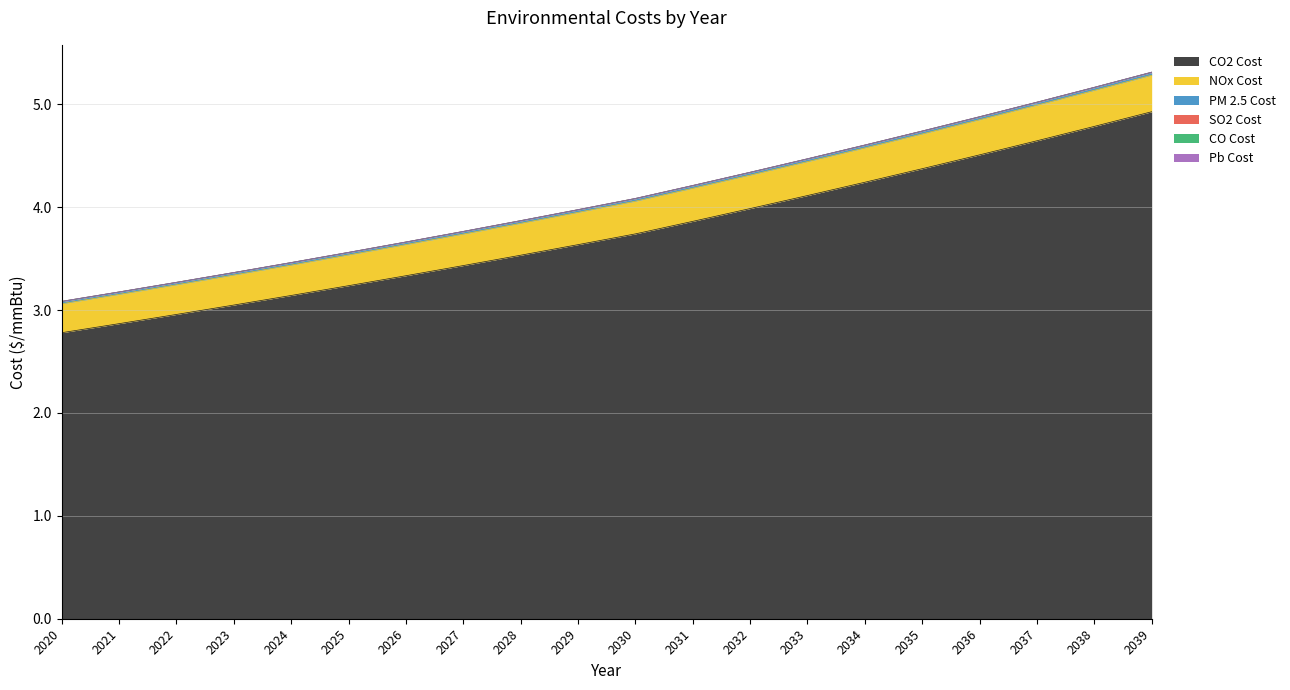

The value of CO Cost at 2025 is 5.5. True or false?

False